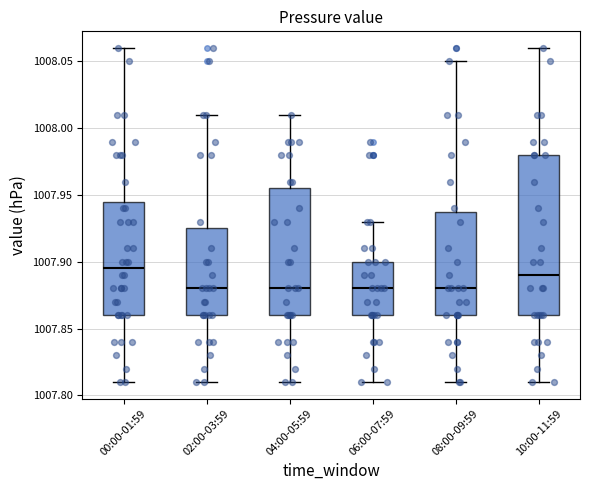

Reading left to right, read every box against the y-axis: the position of its median line, the range the box covers, and the ends of its whiskers. The values are not printed on the chart, so give them approximately, as read against the axis.

00:00-01:59: median 1007.895, box 1007.860 to 1007.945, whiskers 1007.810 to 1008.060
02:00-03:59: median 1007.880, box 1007.860 to 1007.925, whiskers 1007.810 to 1008.010
04:00-05:59: median 1007.880, box 1007.860 to 1007.955, whiskers 1007.810 to 1008.010
06:00-07:59: median 1007.880, box 1007.860 to 1007.900, whiskers 1007.810 to 1007.930
08:00-09:59: median 1007.880, box 1007.860 to 1007.940, whiskers 1007.810 to 1008.050
10:00-11:59: median 1007.890, box 1007.860 to 1007.980, whiskers 1007.810 to 1008.060